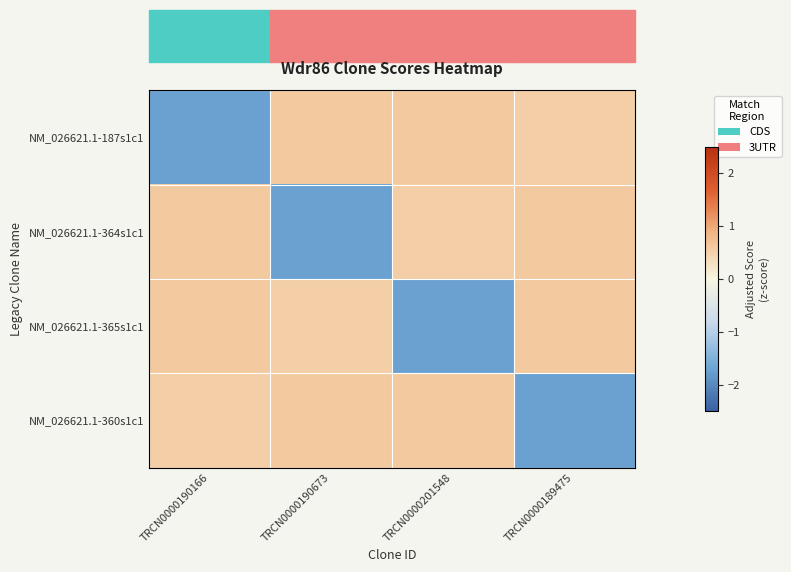

At which category does the chart reach its minimum across all series?

TRCN0000190166